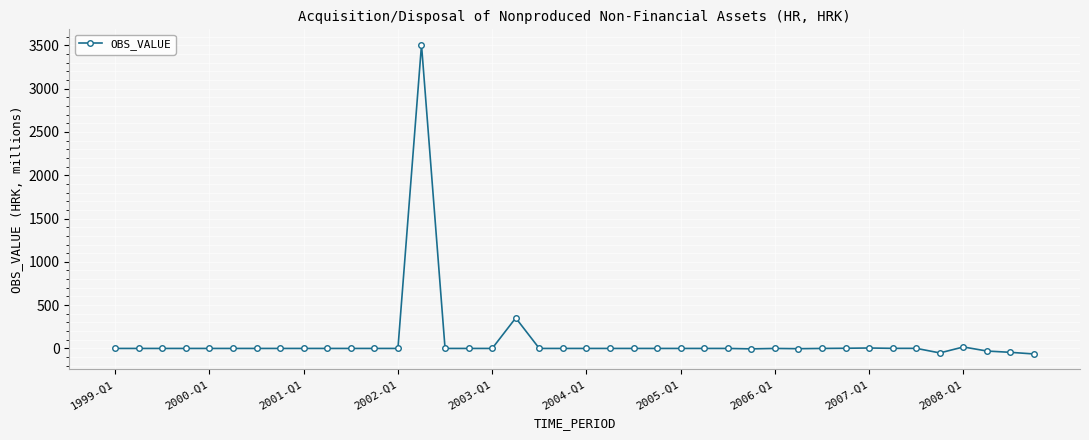

What is the difference between the second highest and second lowest values?

404